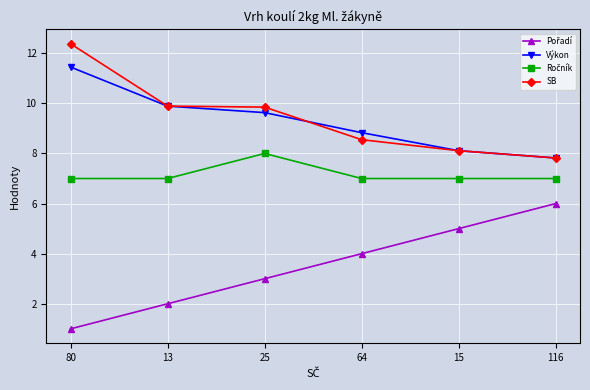

What position from the left is 80?

1